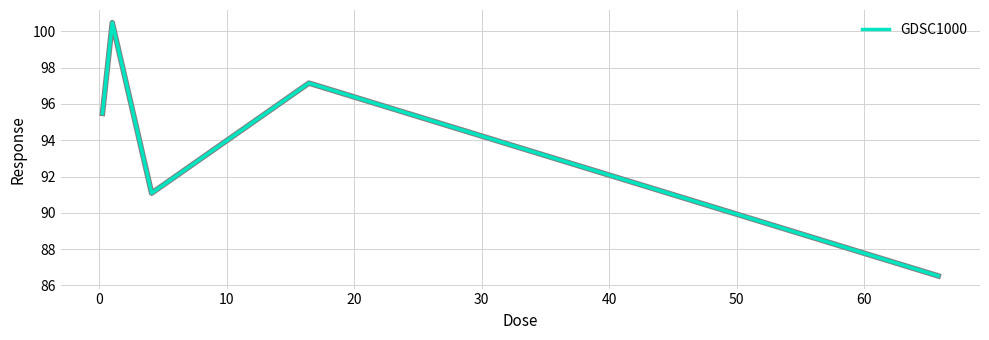

What is the minimum value shown in the chart?

86.5